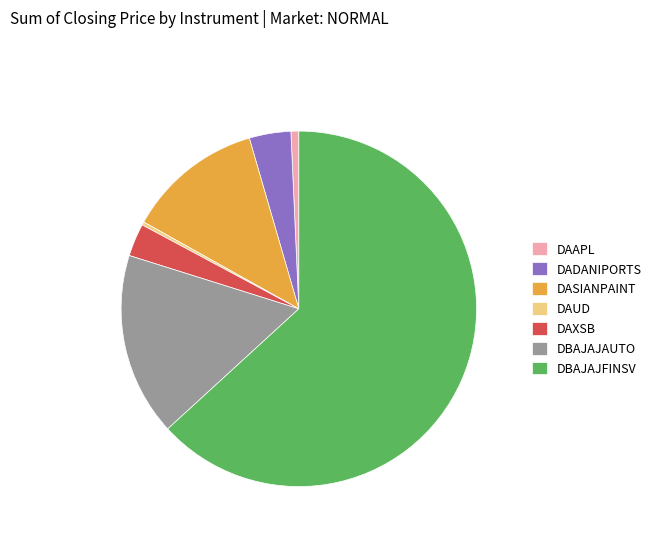

Is it true that DASIANPAINT is 12% of the pie?

True